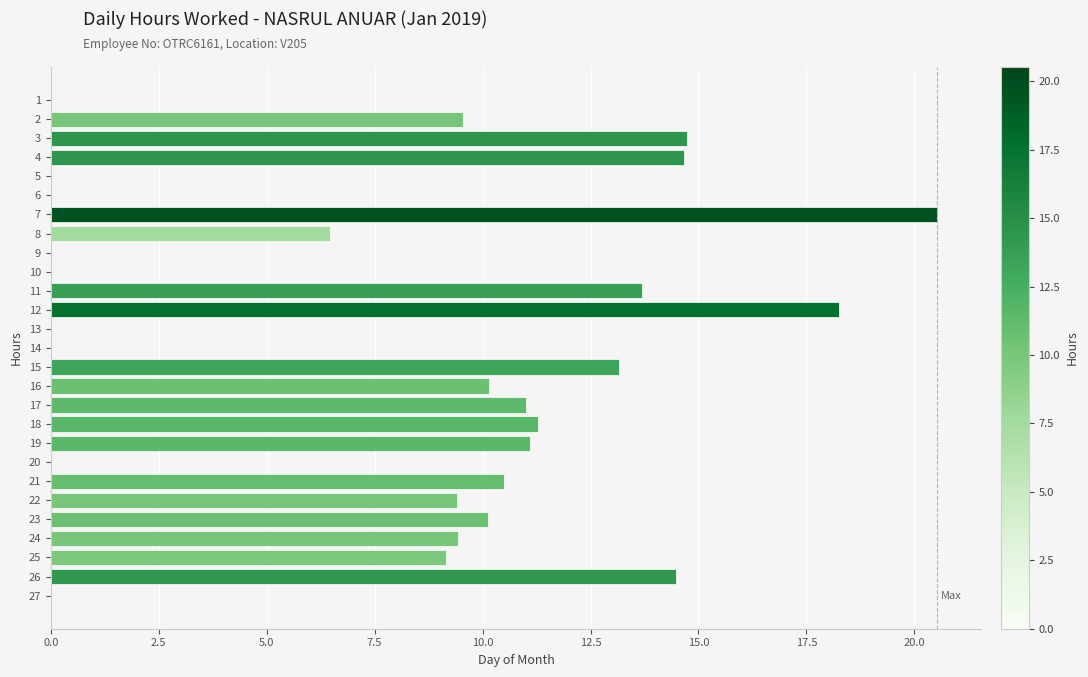

What is the change in value from 15 to 20?

-13.2